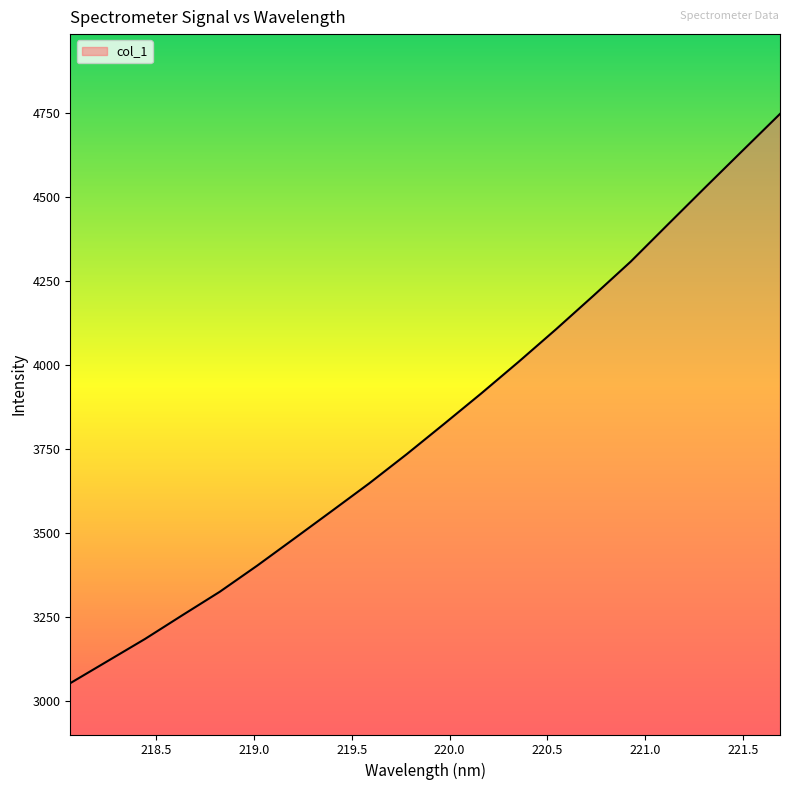

True or false: there are more than 1 points higher than both neighbors.

False